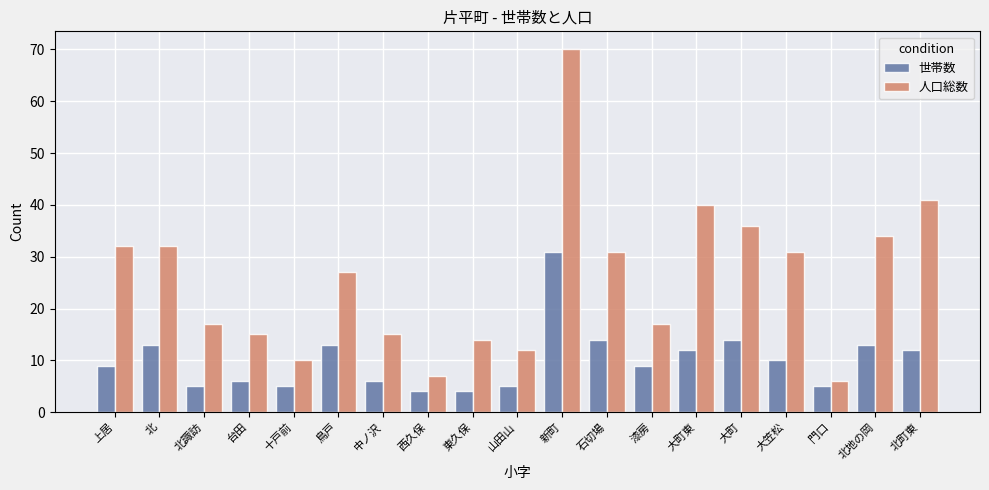

What is the total value across all series at 北町東?

53